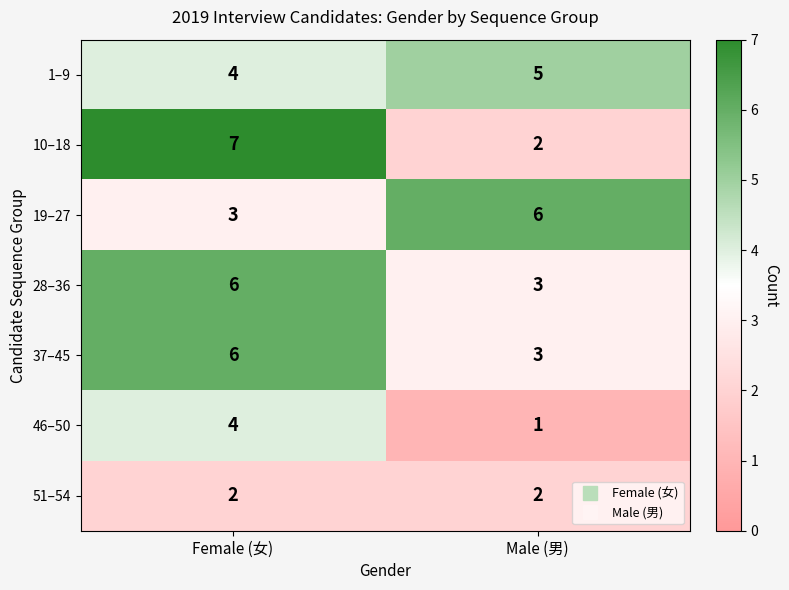

Rank the categories by 37–45 value from highest to lowest.

Female (女), Male (男)